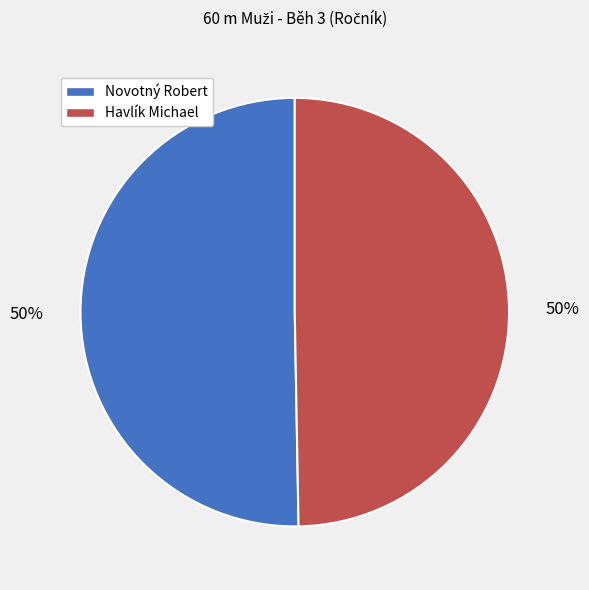

To the nearest percent, what is the combined percentage of Havlík Michael and Novotný Robert?

100%